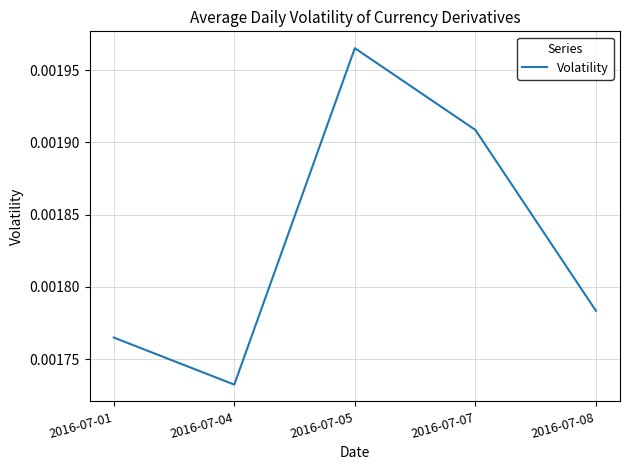

How many lines are shown in the chart?

1